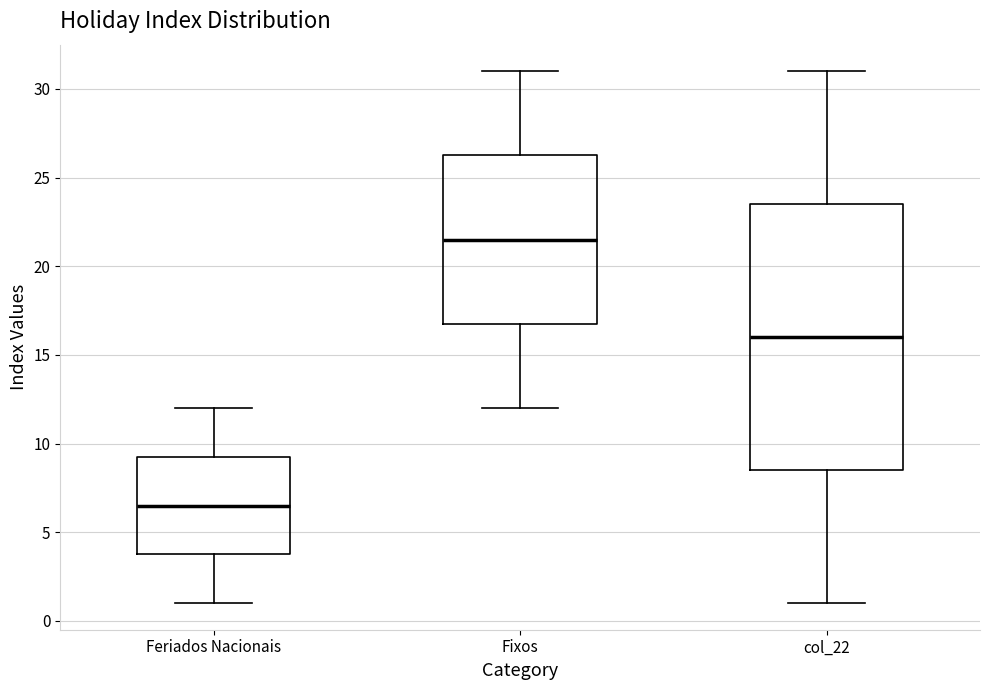

Which box has the highest median line?

Fixos